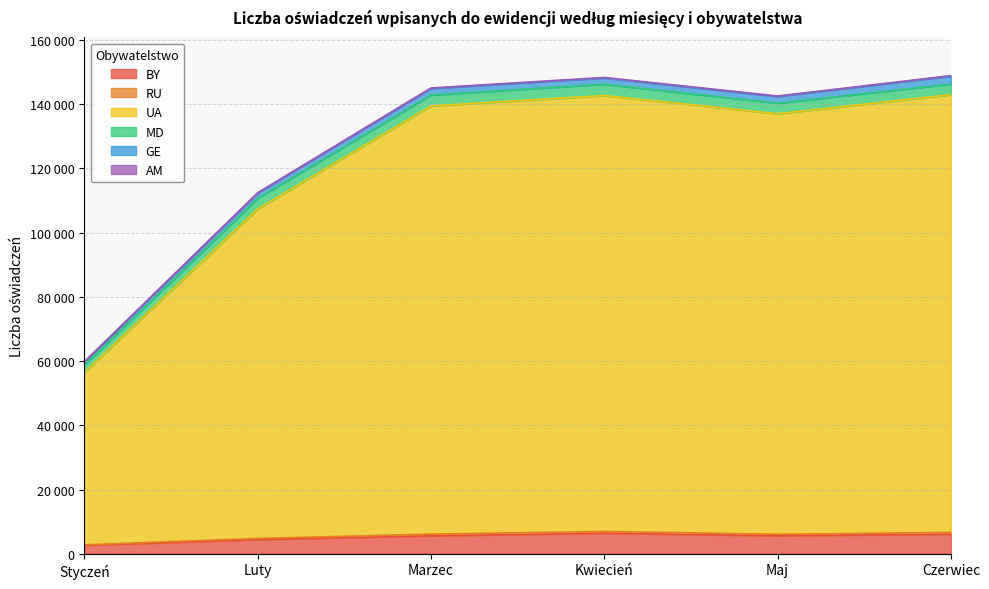

Which series changed the most between Kwiecień and Maj?

UA